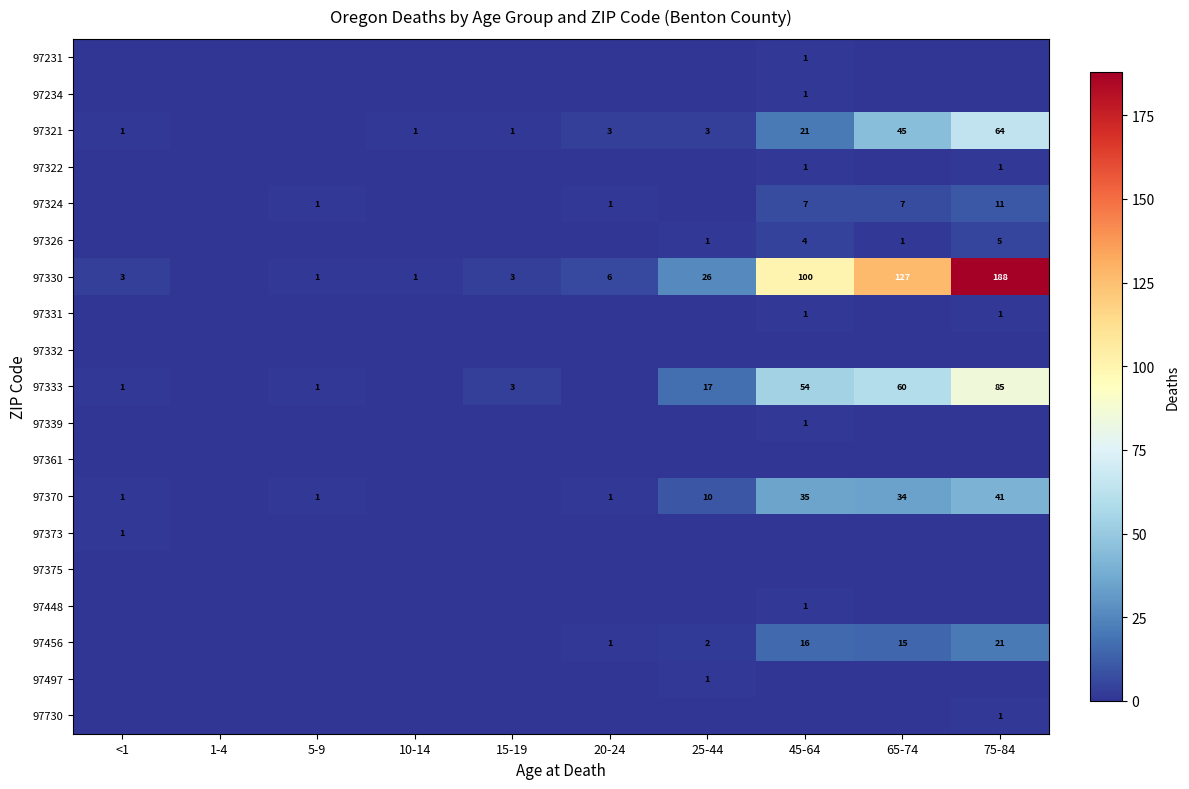

True or false: 97333 has a value of 1 at <1.

True